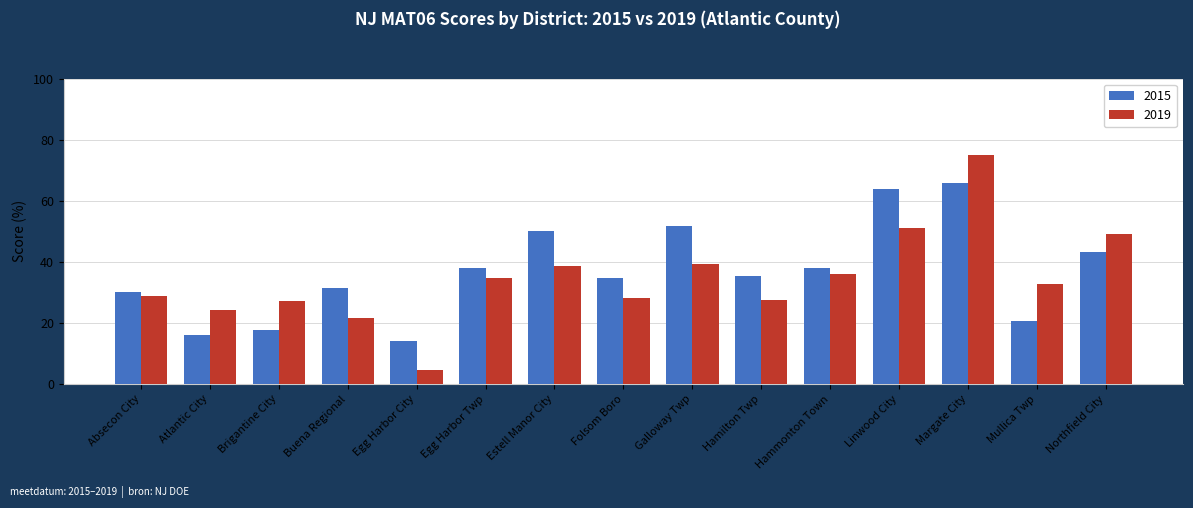

At Buena Regional, list the series in order from smallest to largest.

2019, 2015